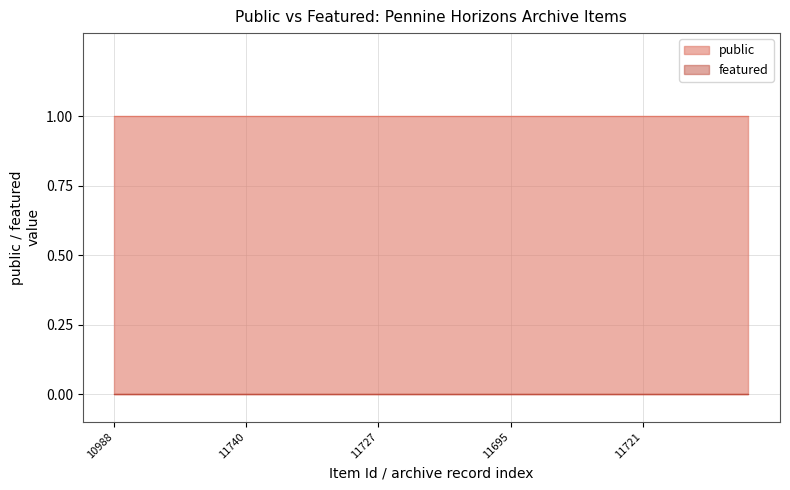

Reading left to right, list all the values displayed in this chart.

public: 10988=1	10989=1	10992=1	10985=1	34483=1	11740=1	11734=1	30091=1	11723=1	11726=1	11727=1	11728=1	11724=1	11729=1	11730=1	11695=1	11696=1	4856=1	5725=1	5726=1	11721=1	8864=1	8866=1	8868=1	5731=1
featured: 10988=0	10989=0	10992=0	10985=0	34483=0	11740=0	11734=0	30091=0	11723=0	11726=0	11727=0	11728=0	11724=0	11729=0	11730=0	11695=0	11696=0	4856=0	5725=0	5726=0	11721=0	8864=0	8866=0	8868=0	5731=0